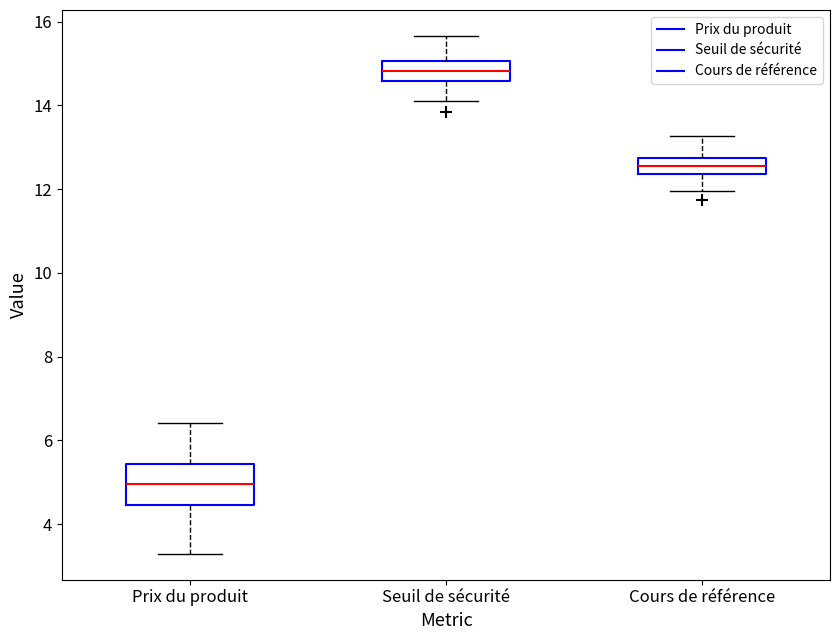

Reading left to right, transcribe this box plot: for each box, give where its median line is, the range the box spans, and where its two whiskers end, as read against the y-axis. The values are not printed on the chart, so give them approximately, as read against the axis.

Prix du produit: median 5.0, box 4.4 to 5.4, whiskers 3.2 to 6.4
Seuil de sécurité: median 14.8, box 14.6 to 15.0, whiskers 14.0 to 15.6
Cours de référence: median 12.6, box 12.4 to 12.8, whiskers 12.0 to 13.2